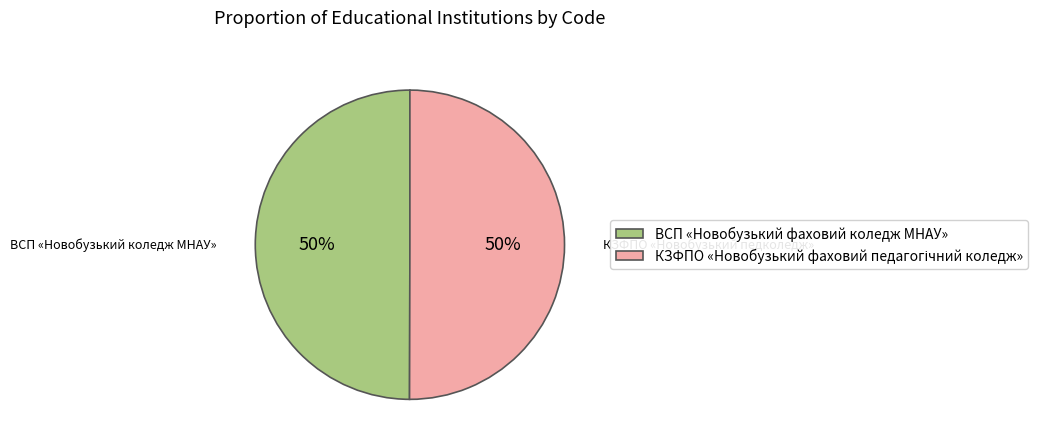

Is it true that ВСП «Новобузький фаховий коледж МНАУ» is 41% of the pie?

False